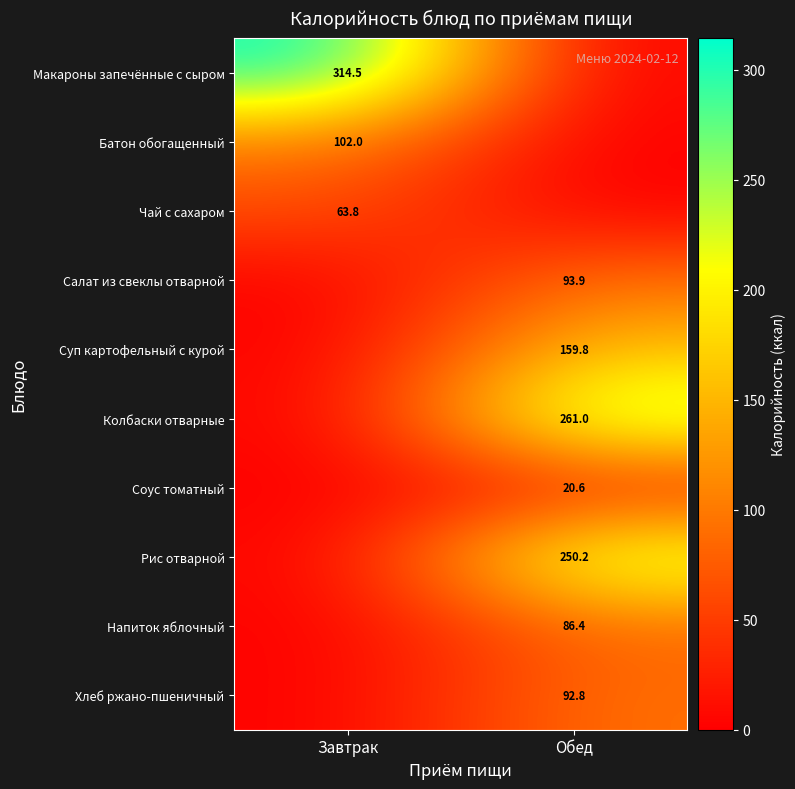

True or false: Салат из свеклы отварной has a value of 161.1 at Обед.

False